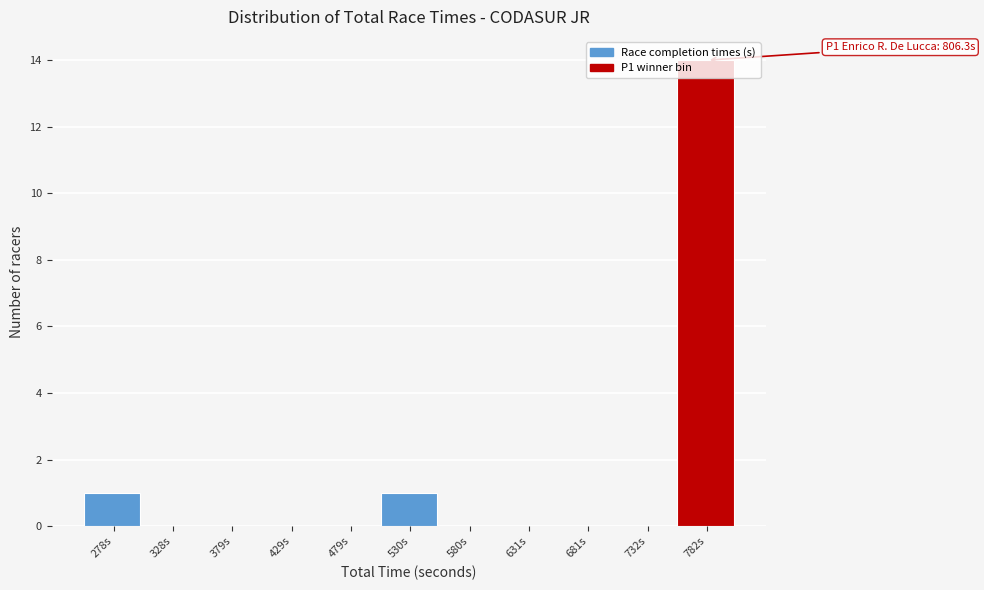

What is the change in value from 479s to 782s?

+14